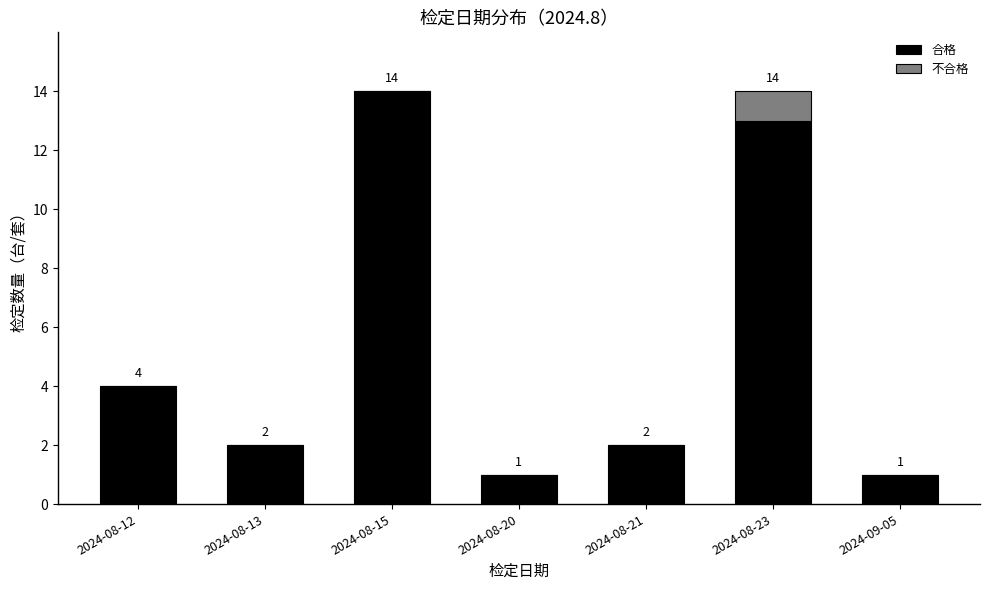

Reading left to right, list the values for the 合格 series.

2024-08-12=4	2024-08-13=2	2024-08-15=14	2024-08-20=1	2024-08-21=2	2024-08-23=13	2024-09-05=1